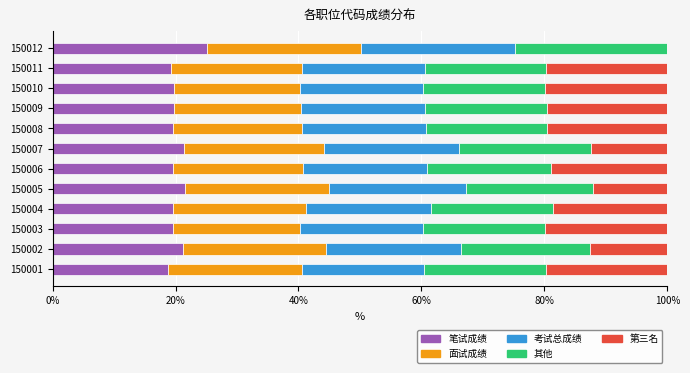

What is the sum of the 笔试成绩 values at 150010 and 150004?

39.3